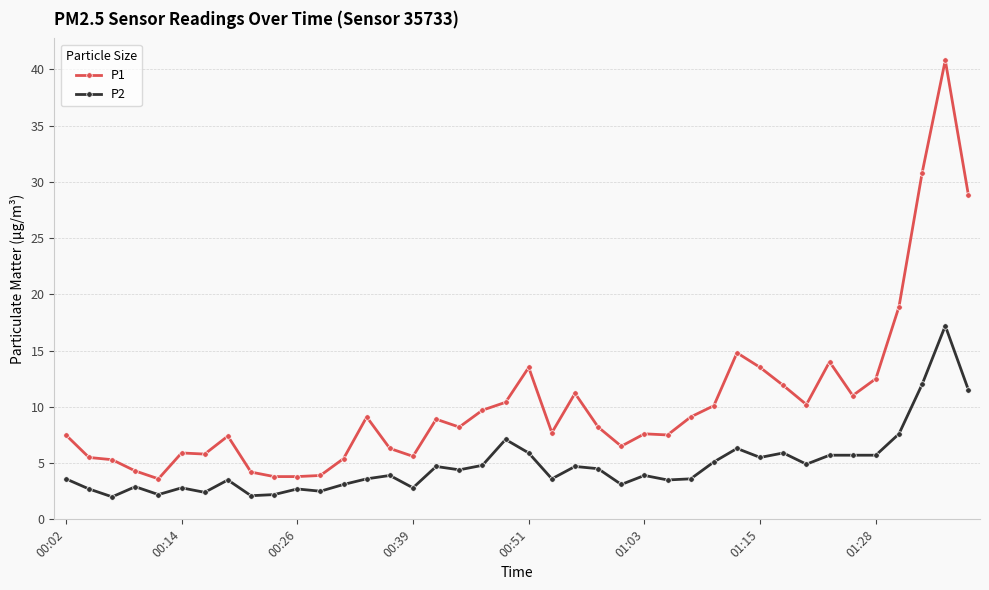

True or false: P2 has more than 1 points higher than both neighbors.

True